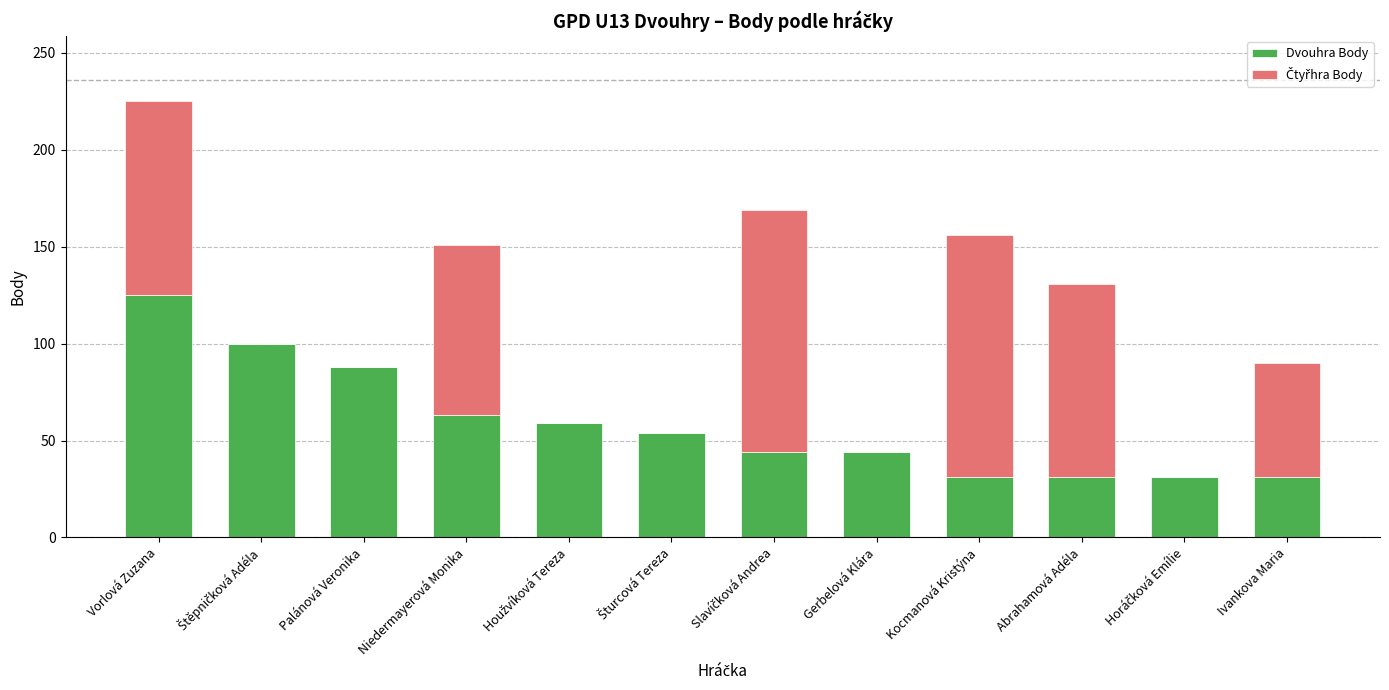

At which category is the sum across all series the highest?

Vorlová Zuzana